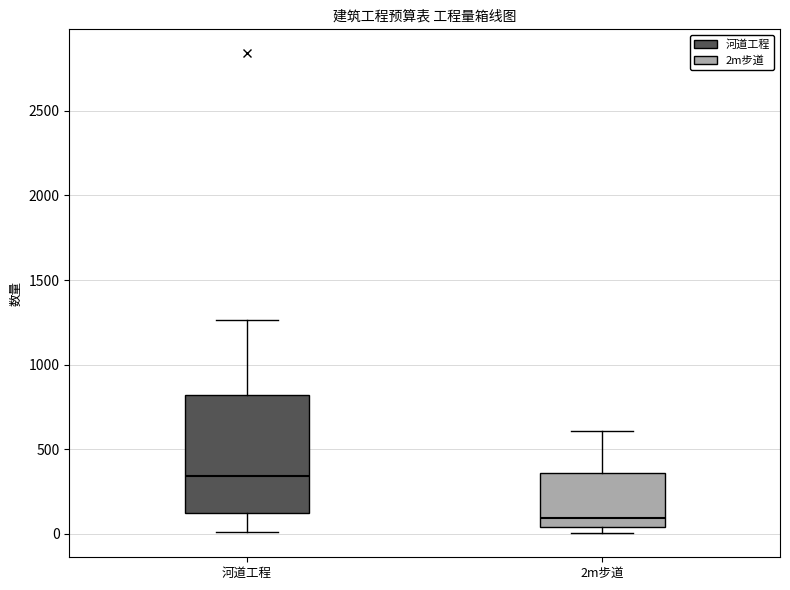

Where is the lower edge of the box for 2m步道 on the y-axis? The values are not printed on the chart, so give them approximately, as read against the axis.

50